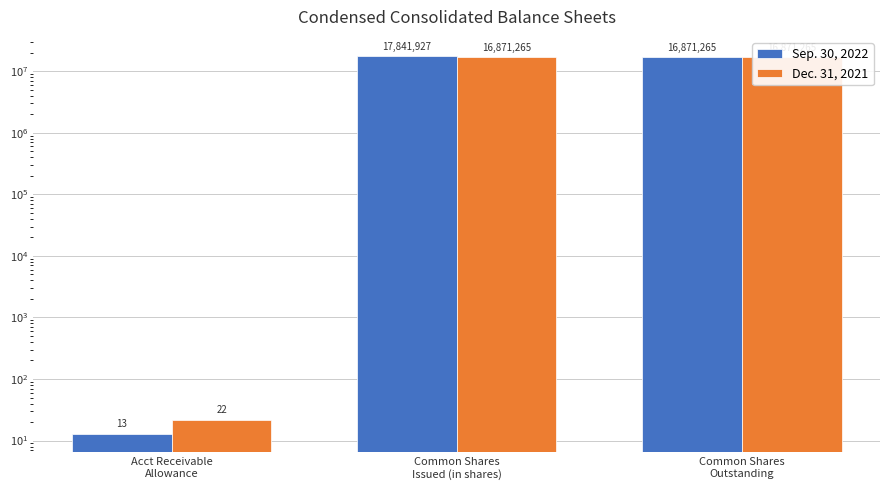

What is the total value across all series at Common Shares
Outstanding?

33742530